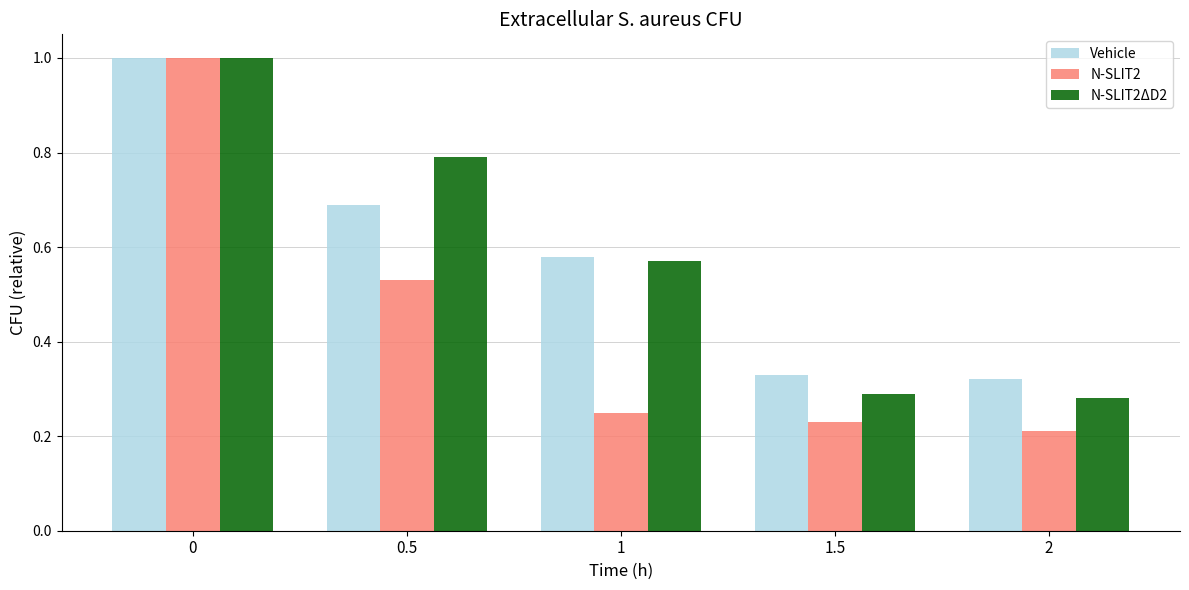

At how many categories does at least one series exceed 0?

5